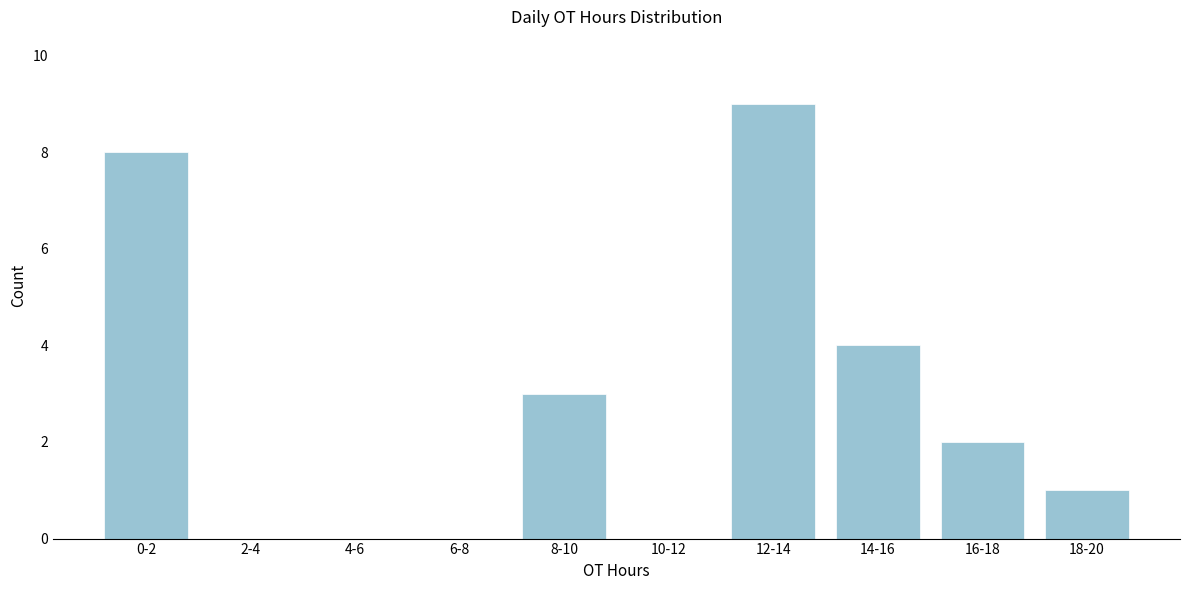

Reading left to right, extract all data points from this chart.

0-2=8	2-4=0	4-6=0	6-8=0	8-10=3	10-12=0	12-14=9	14-16=4	16-18=2	18-20=1